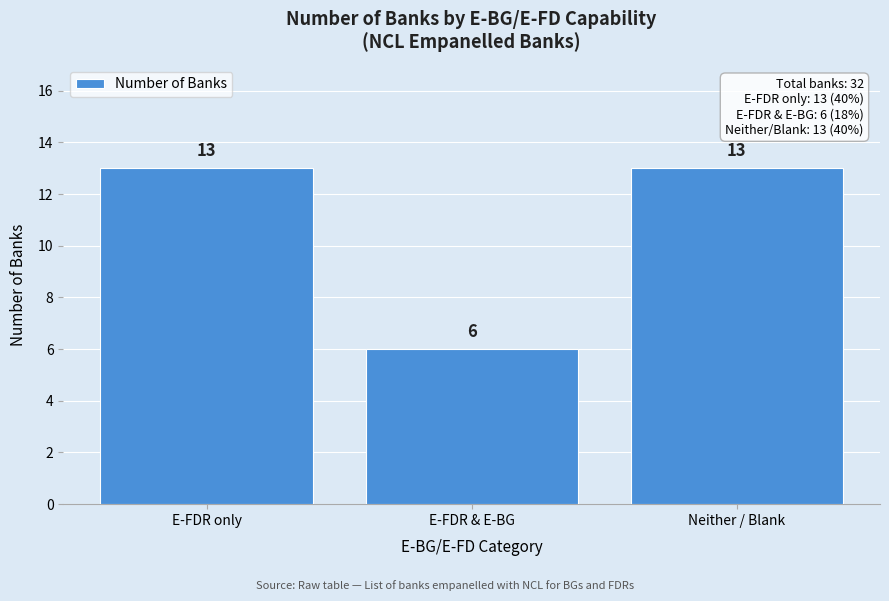

Reading left to right, what are all the values shown in this chart?

13	6	13